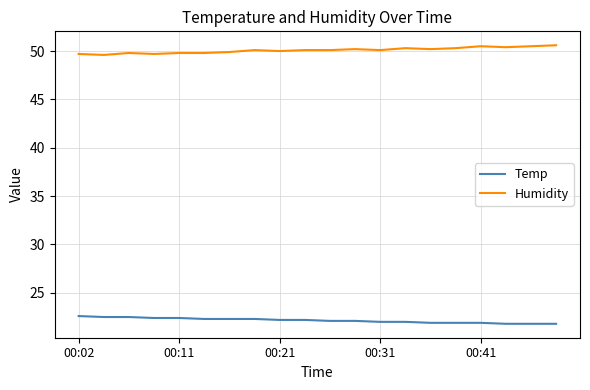

Is this an area chart (filled region under the line)?

No